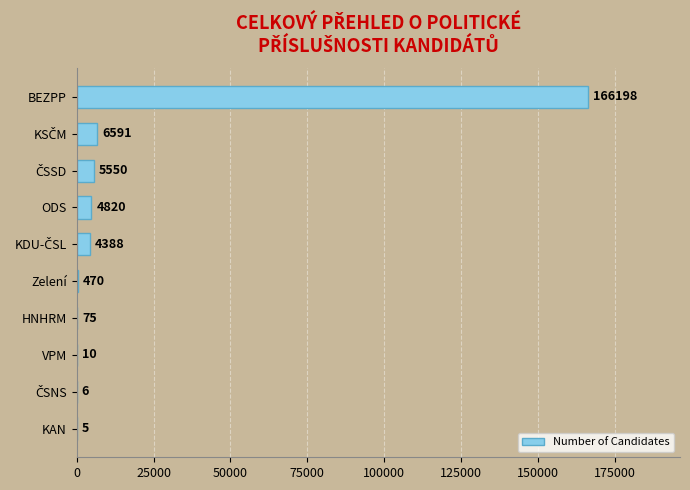

What is the sum of the values at HNHRM and Zelení?

545